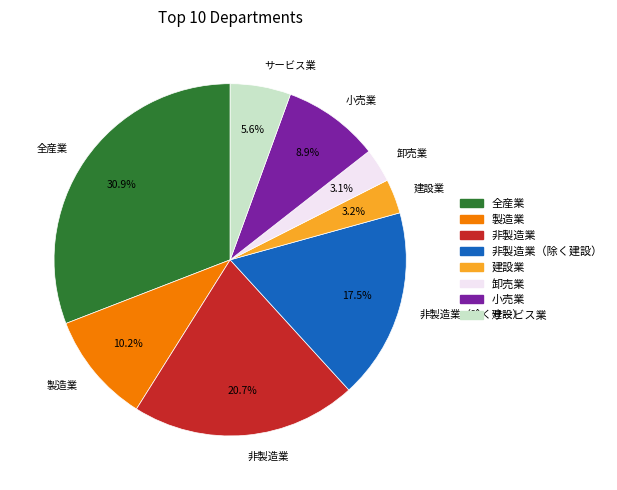

Is there a majority slice in this chart?

No